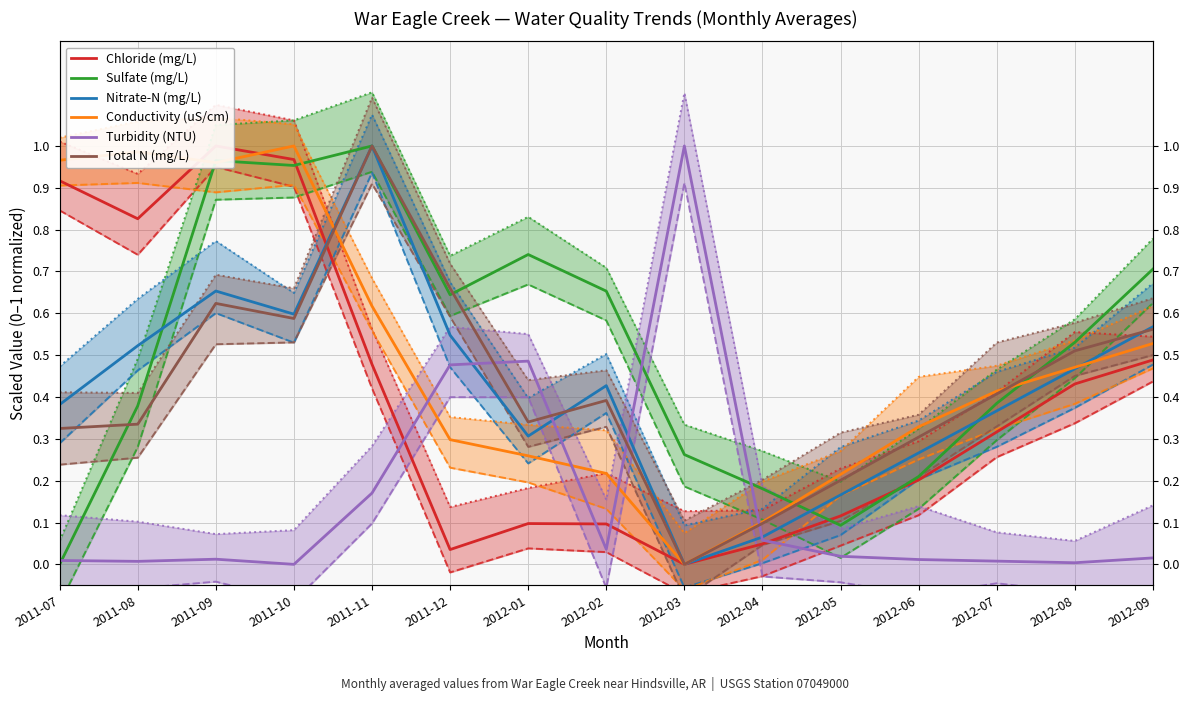

How many interior local peaks does the Chloride (mg/L) series have?

2